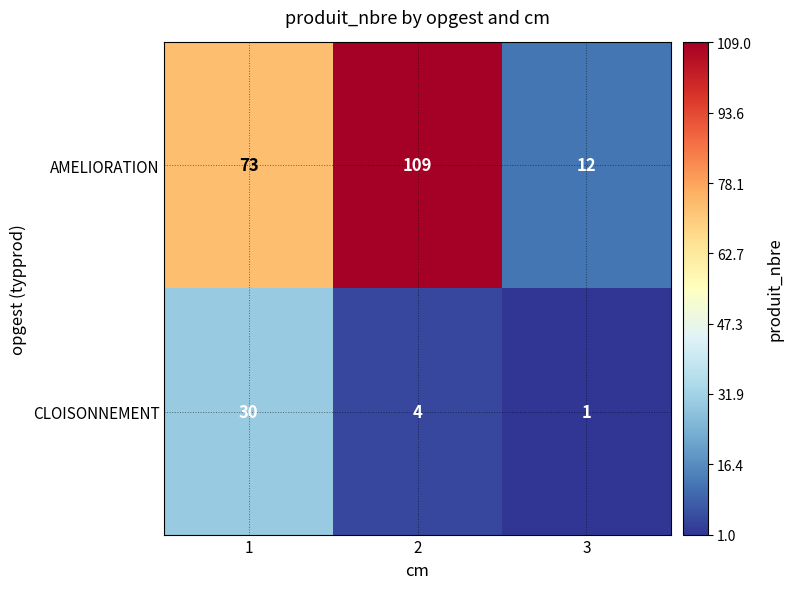

How many AMELIORATION values are between 12 and 109?

3